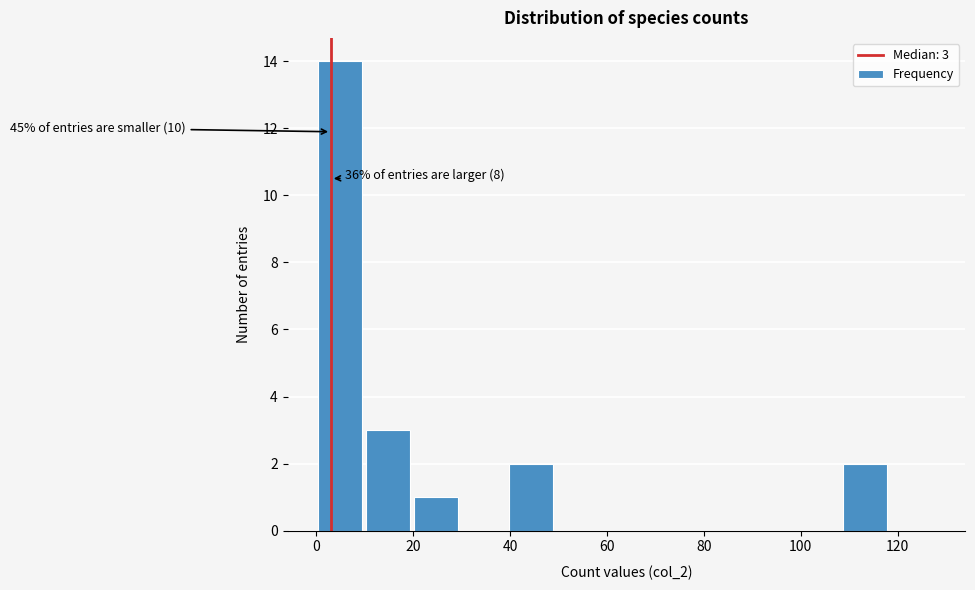

Over which range of the x-axis is the bar tallest?

0 to 10